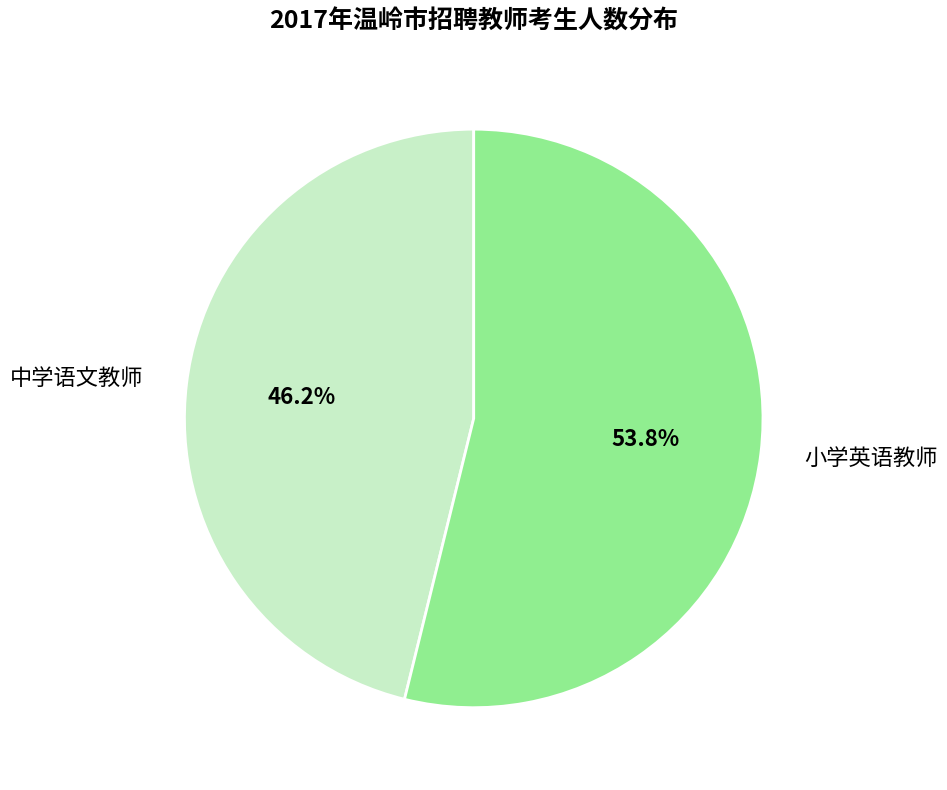

The 小学英语教师 slice represents 60% of the pie. True or false?

False